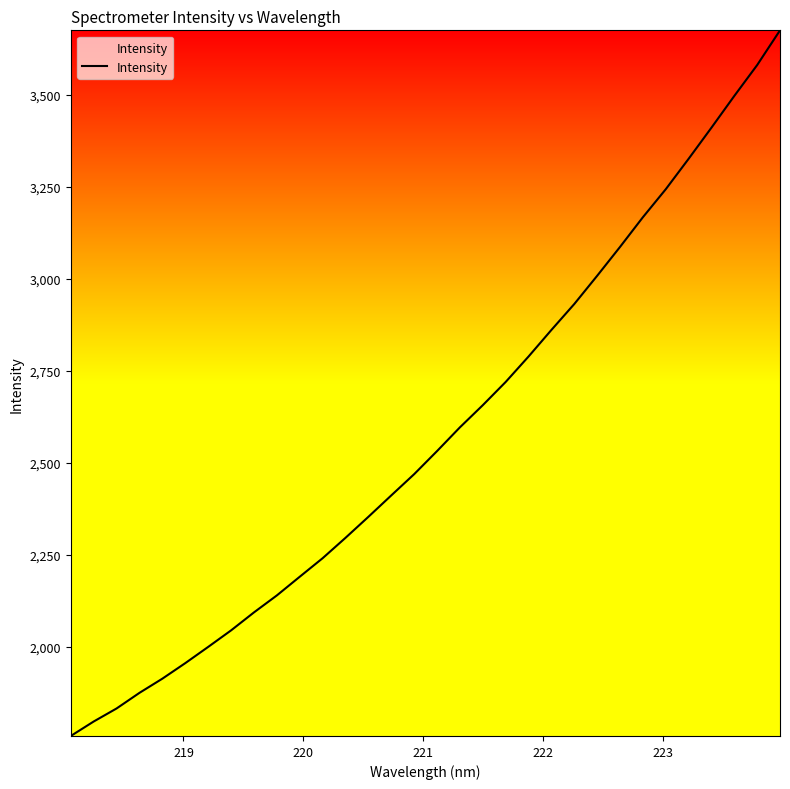

True or false: the data has more than 0 interior local peaks.

False